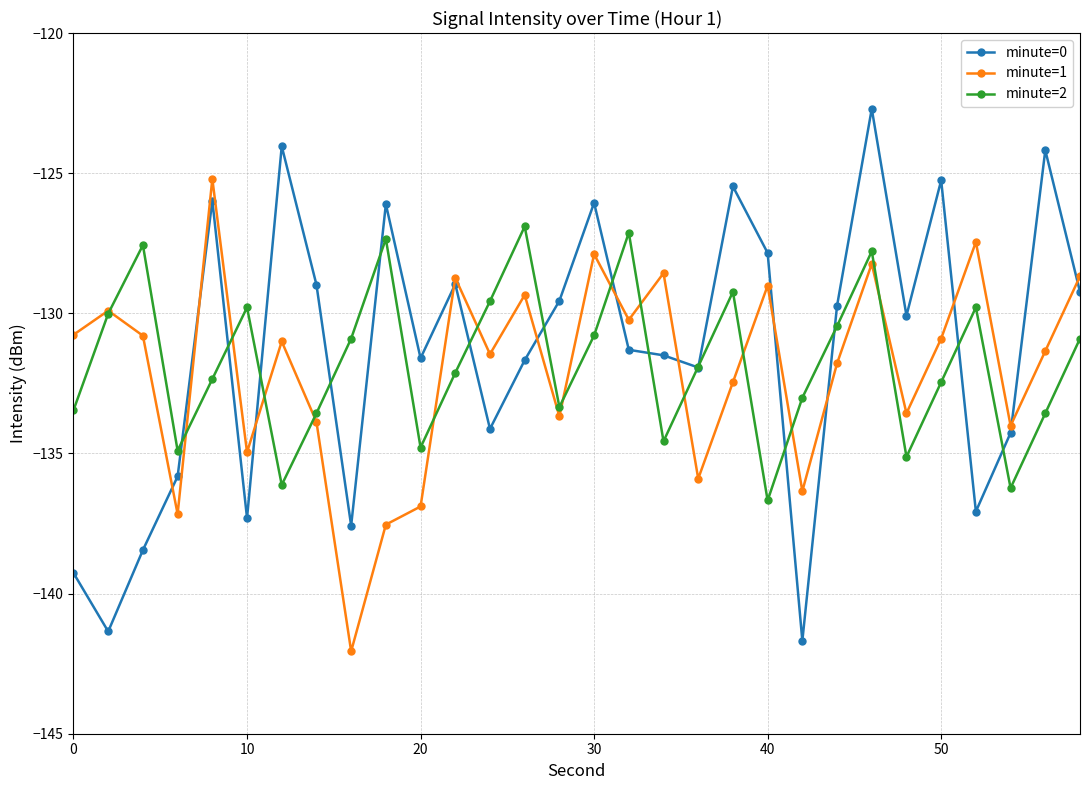

True or false: minute=0 has more than 0 interior local peaks.

True